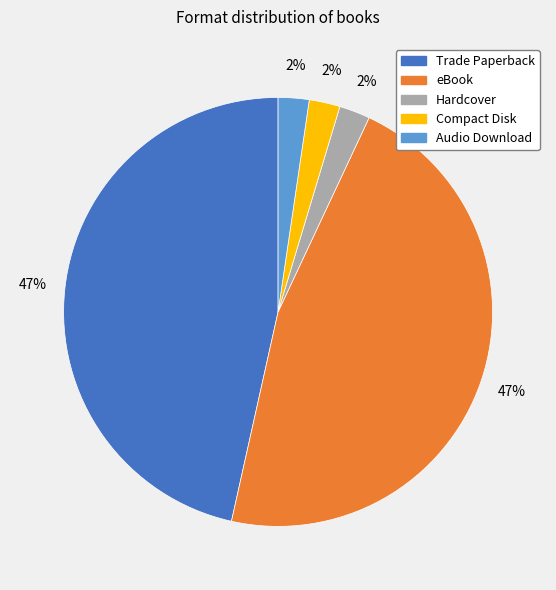

Combined, do Trade Paperback and Compact Disk account for over 50%?

No